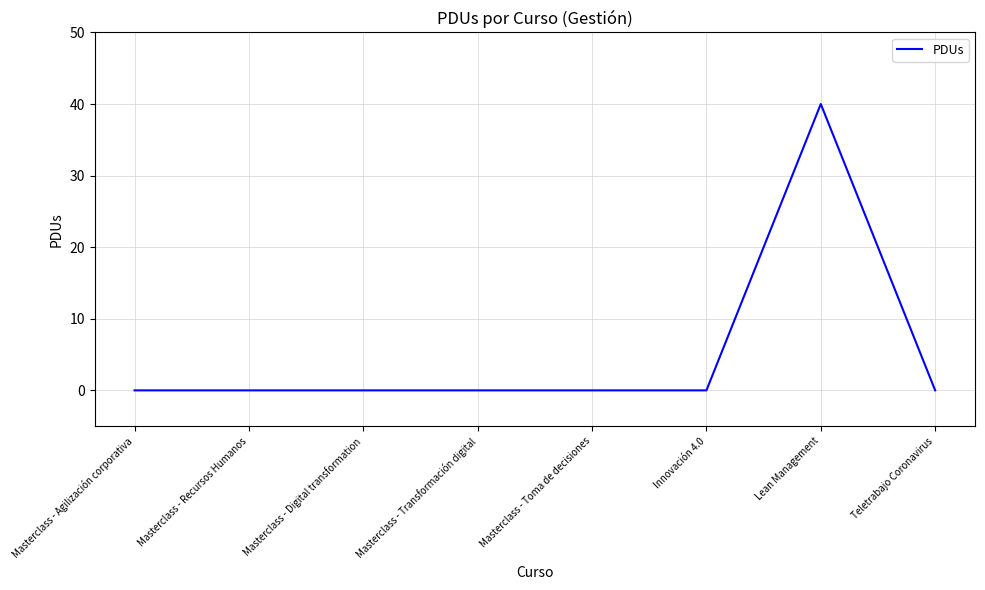

How many lines are shown in the chart?

1